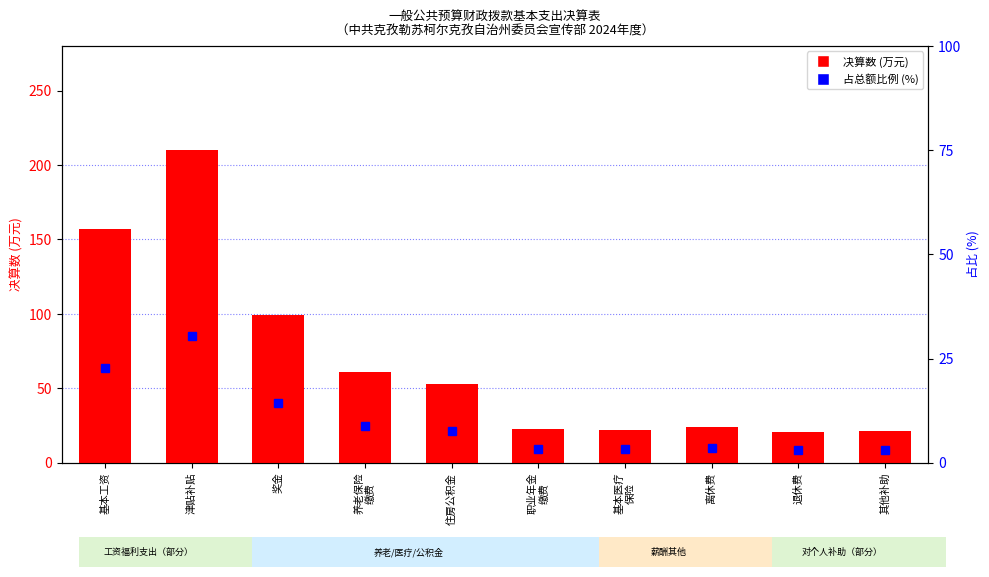

Are the bars grouped side by side (vs. stacked)?

Yes